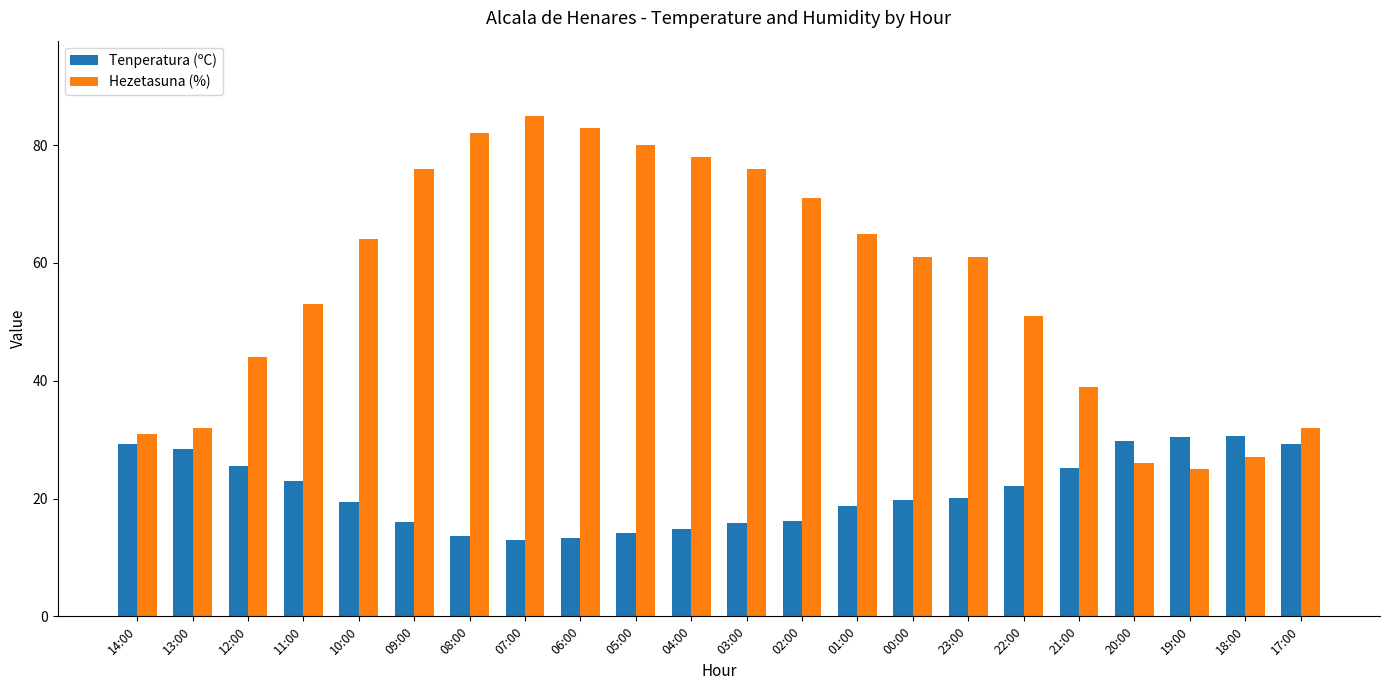

What is the sum of all Tenperatura (ºC) values?

468.7